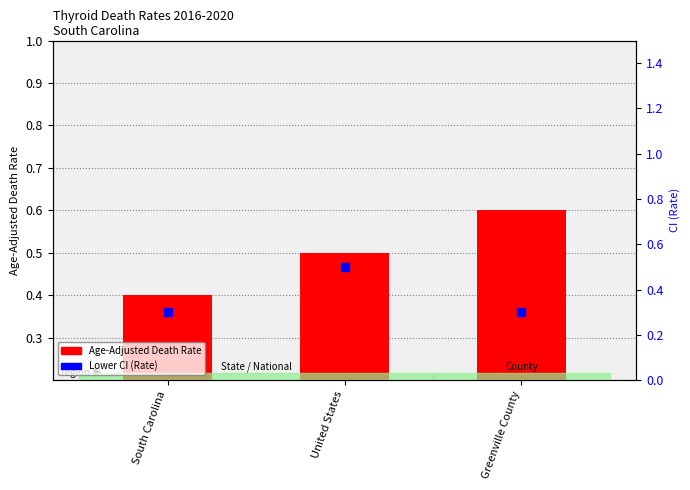

Is the value of Lower CI (Rate) at South Carolina greater than the value of Age-Adjusted Death Rate at South Carolina?

No